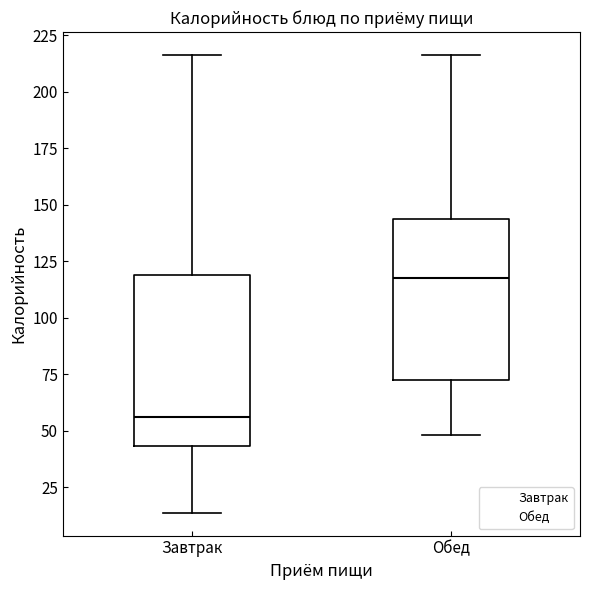

Reading left to right, transcribe this box plot: for each box, give where its median line is, the range the box spans, and where its two whiskers end, as read against the y-axis. The values are not printed on the chart, so give them approximately, as read against the axis.

Завтрак: median 55, box 45 to 120, whiskers 15 to 215
Обед: median 120, box 70 to 145, whiskers 50 to 215